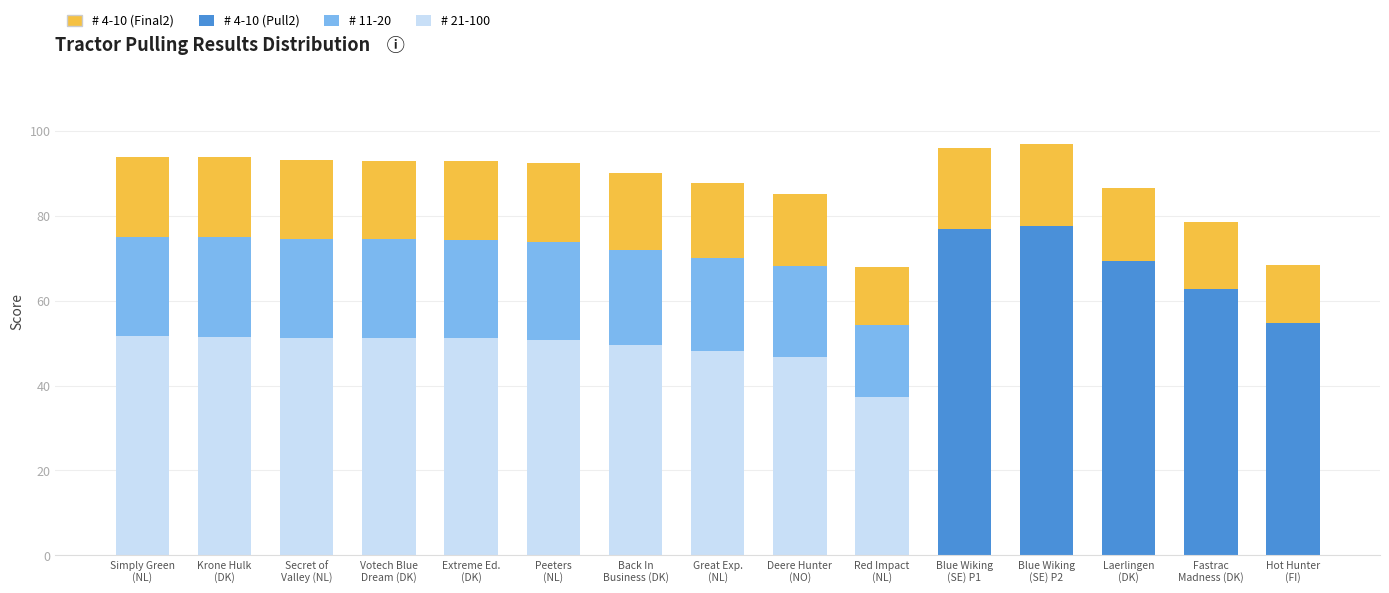

How many bars are there in total?

15